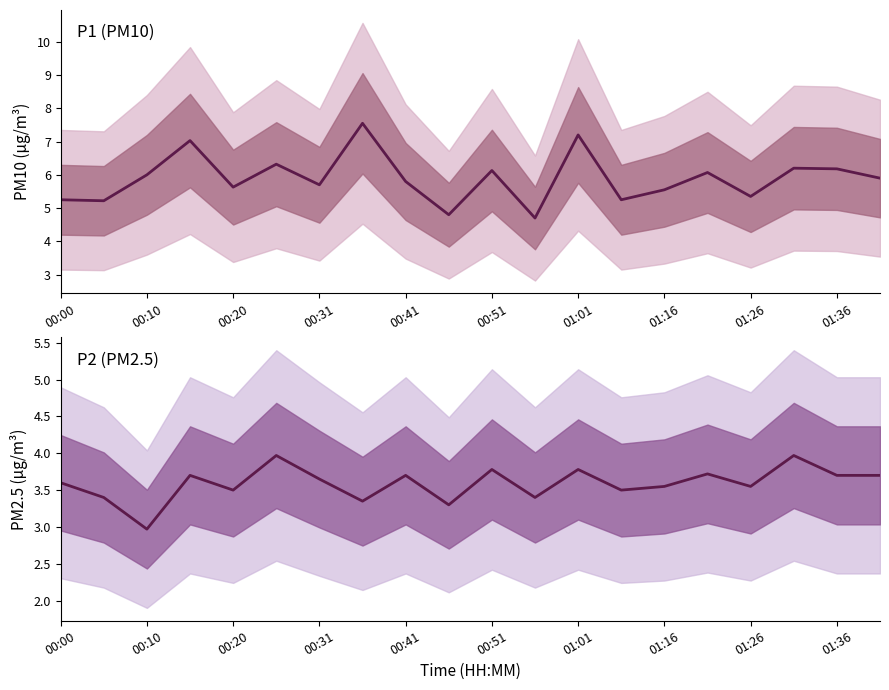

Rank the series at 01:16 from highest to lowest value.

P1 median, P2 median